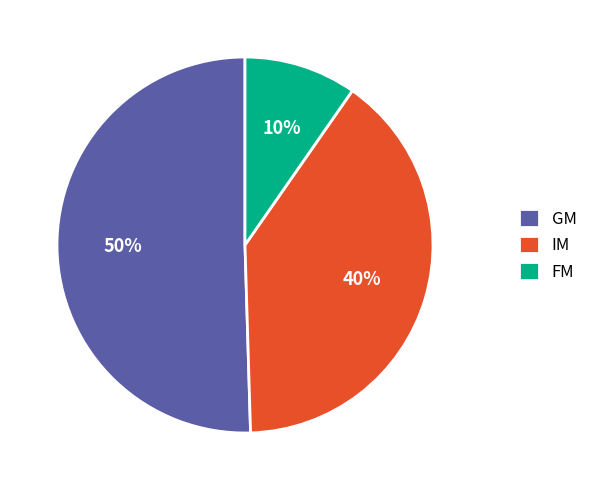

Which has a higher value, FM or IM?

IM